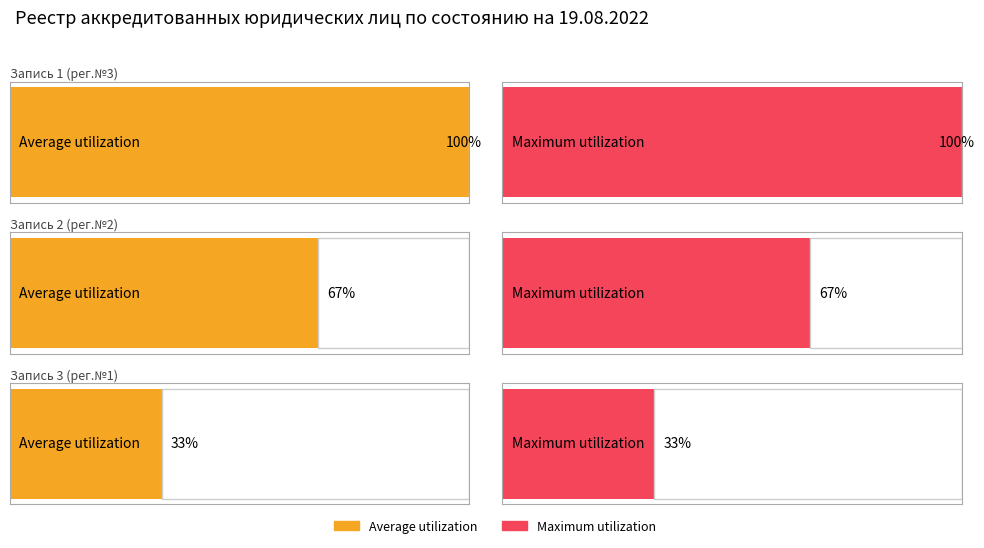

How many data points in Average utilization are less than 2?

1